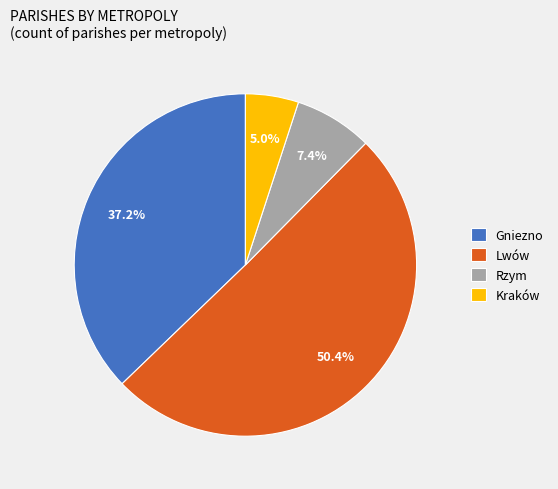

The Kraków slice represents 5% of the pie. True or false?

True